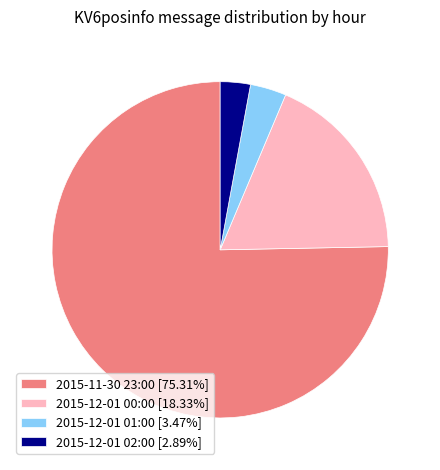

Count the number of slices in the pie.

4